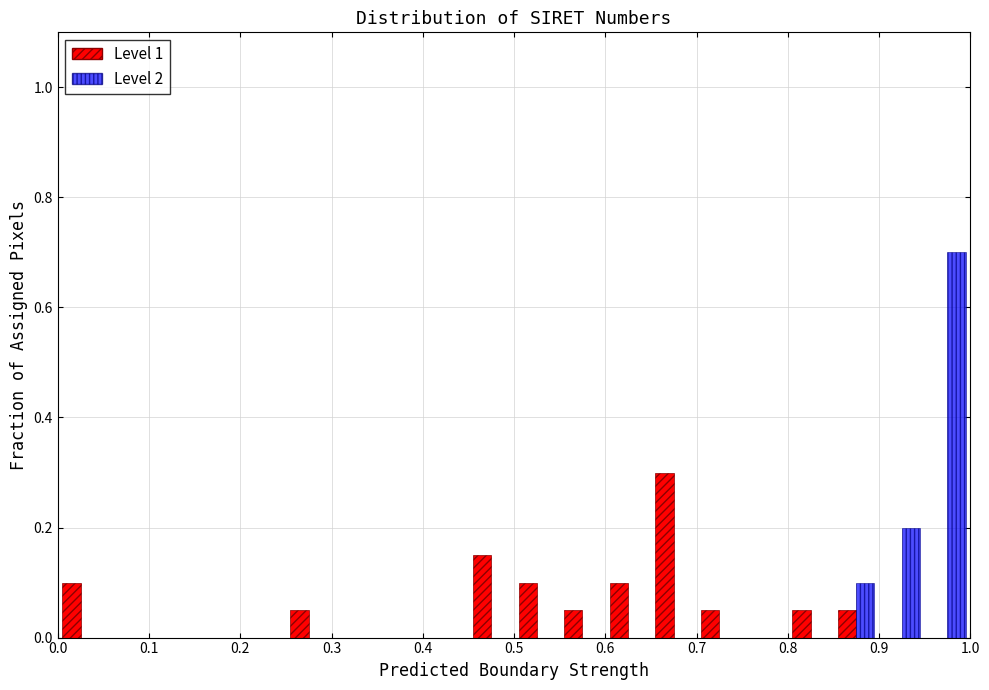

In the Level 1 series, which range on the x-axis has the tallest bar?

0.65 to 0.70